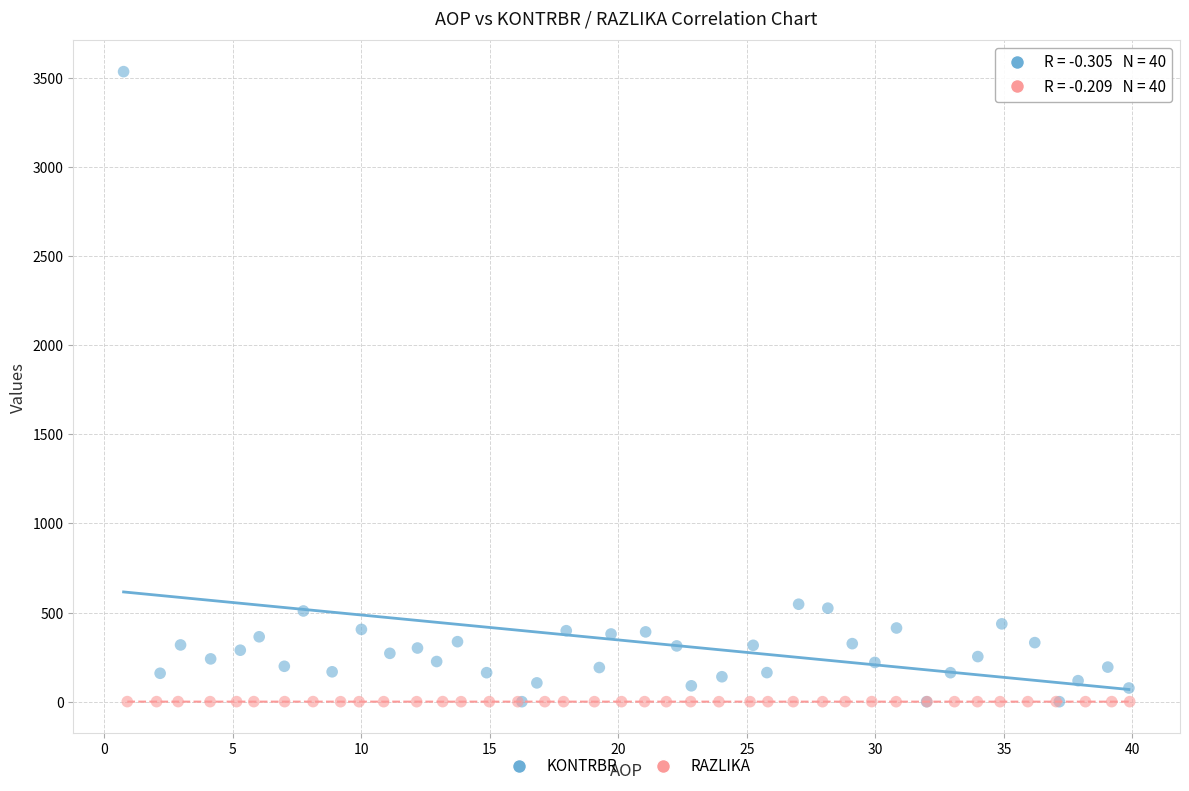

What are all the series names shown in the legend?

KONTRBR, RAZLIKA